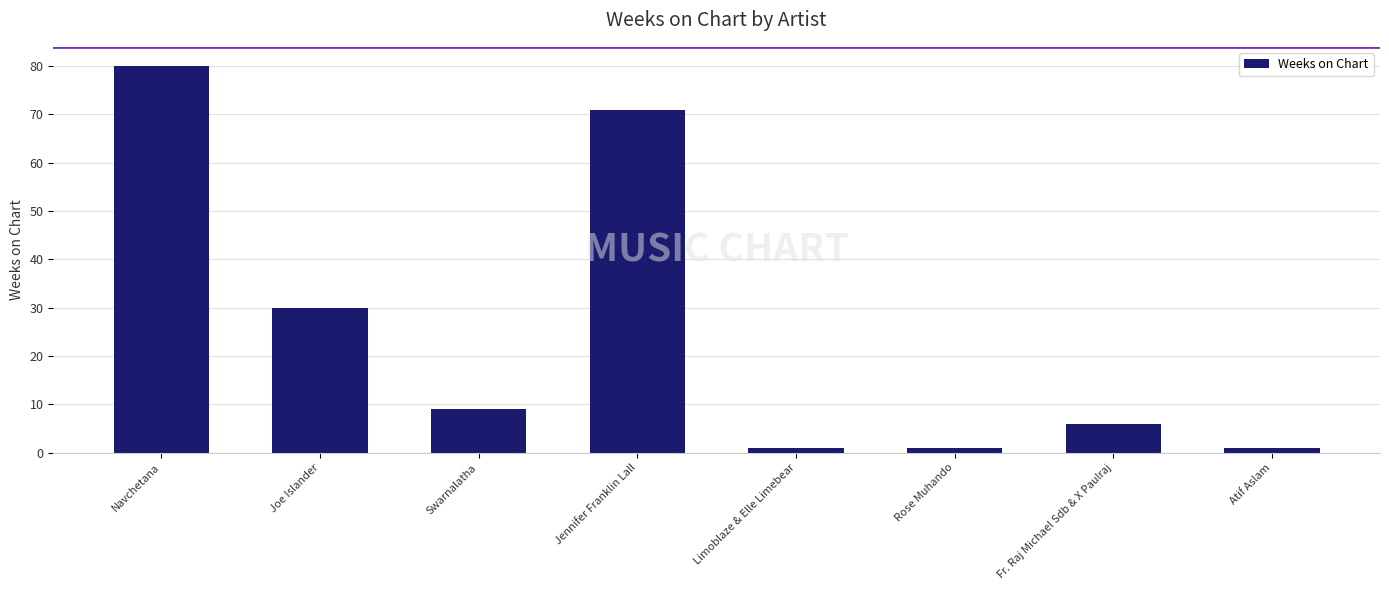

What is the ratio of the value at Joe Islander to the value at Atif Aslam?

30.0